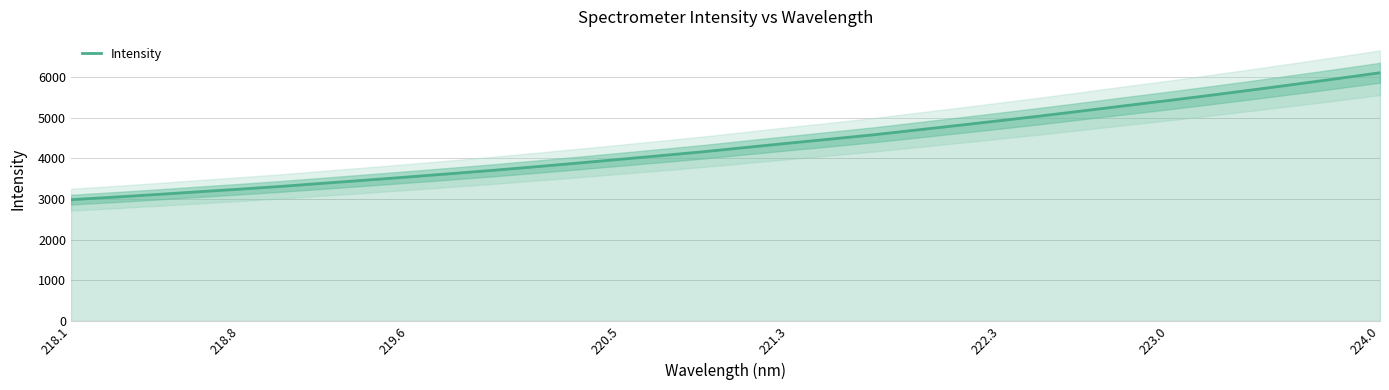

The Intensity series shows 3976.3 at 220.5. True or false?

True